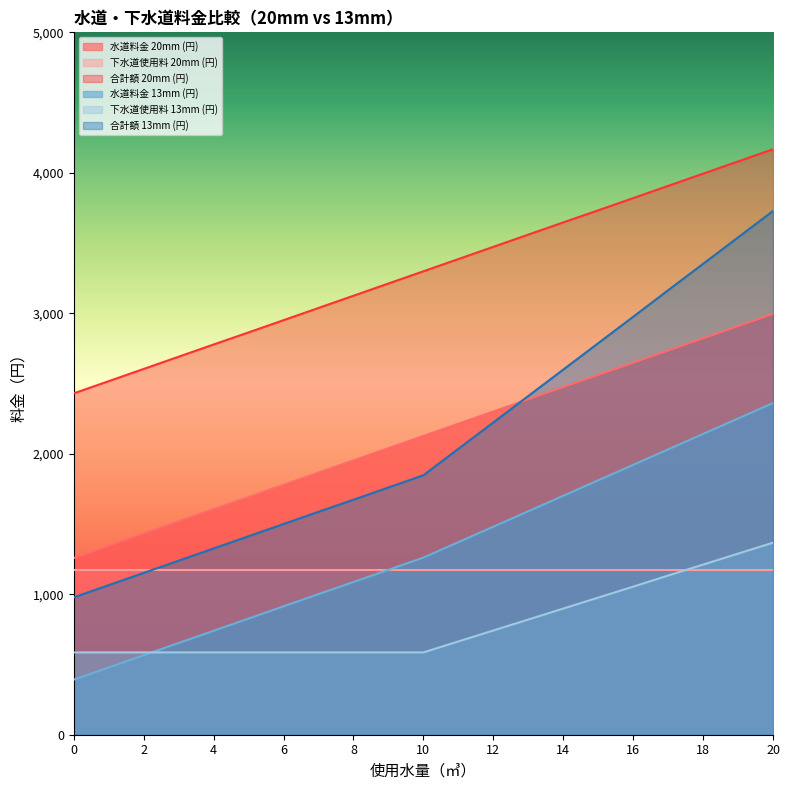

The value of 下水道使用料 13mm (円) at 2 is 586. True or false?

True